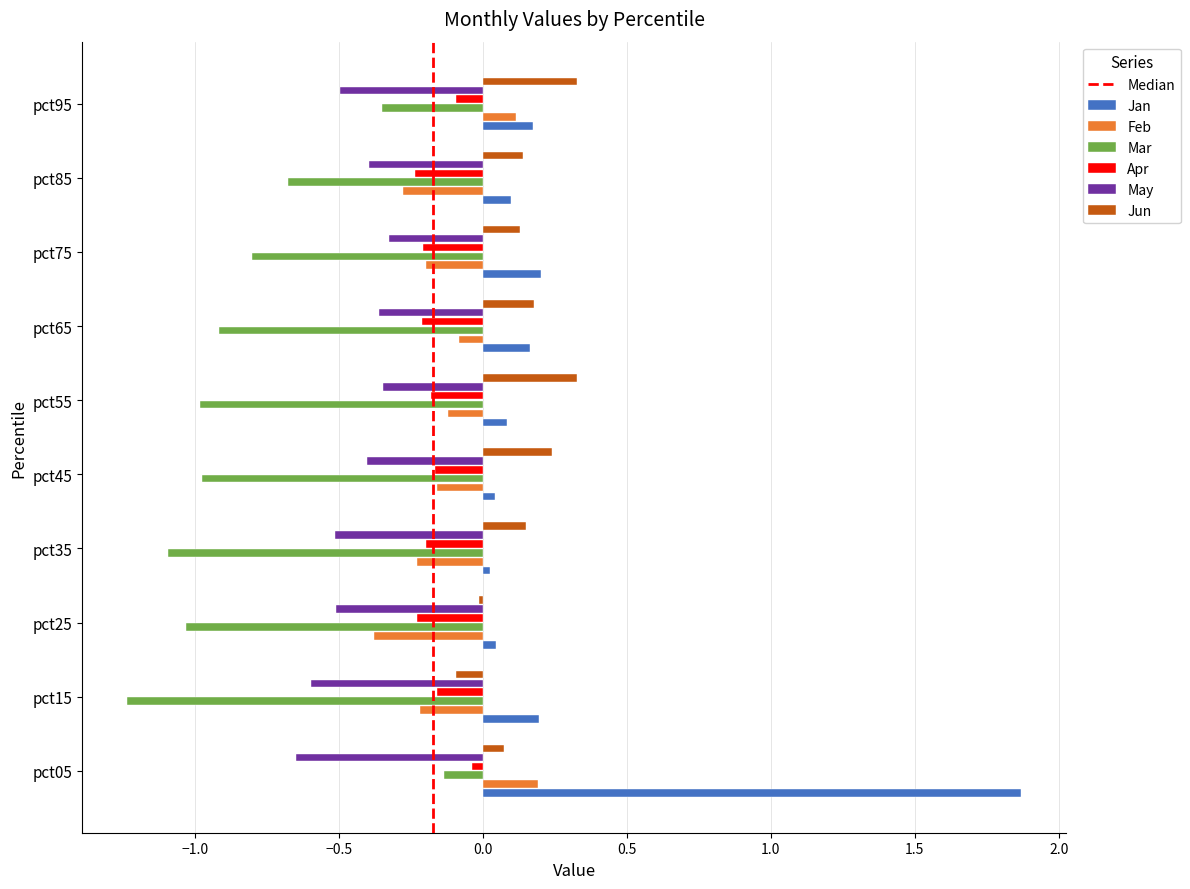

Which series changed the most between pct35 and pct95?

Mar